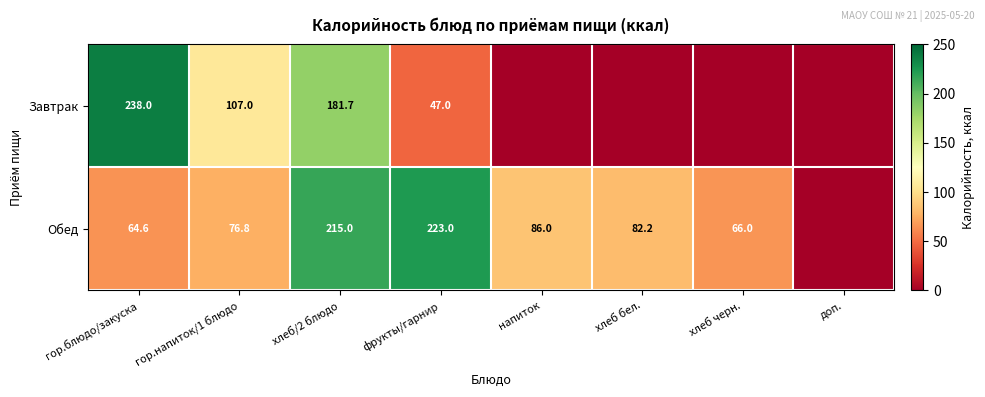

At гор.блюдо/закуска, list the series in order from smallest to largest.

Обед, Завтрак